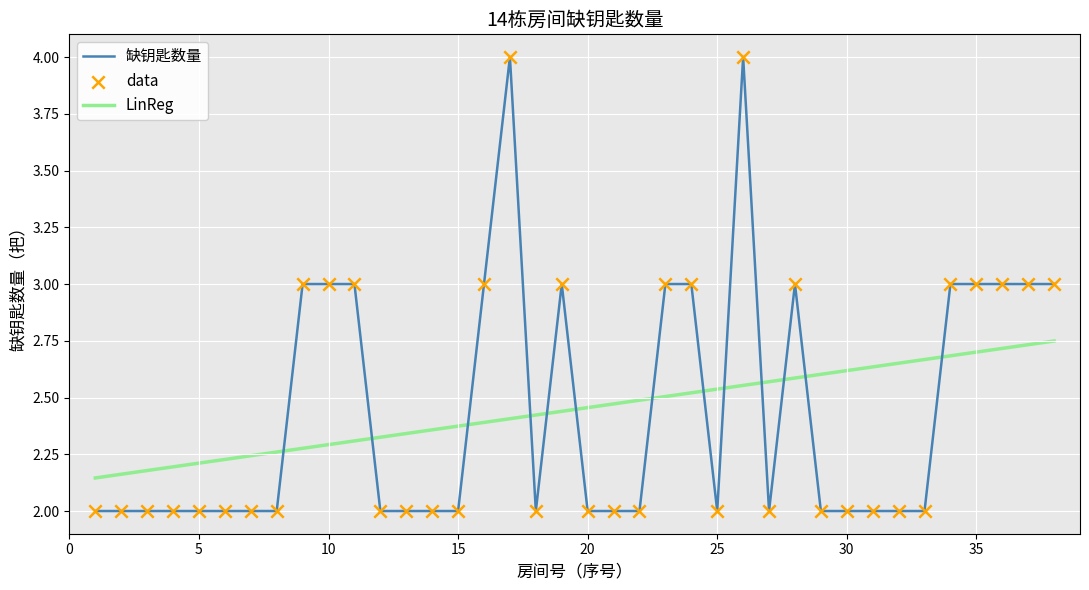

What is the smallest value displayed?

2.0